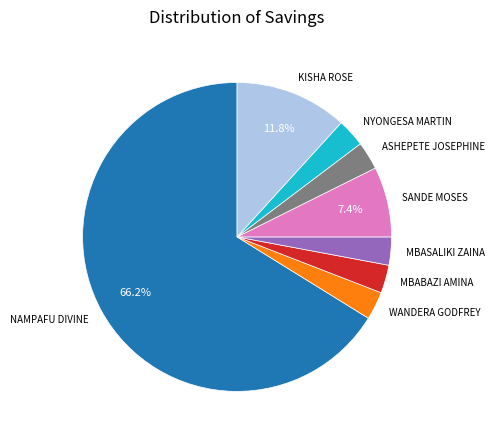

Count the number of slices in the pie.

8